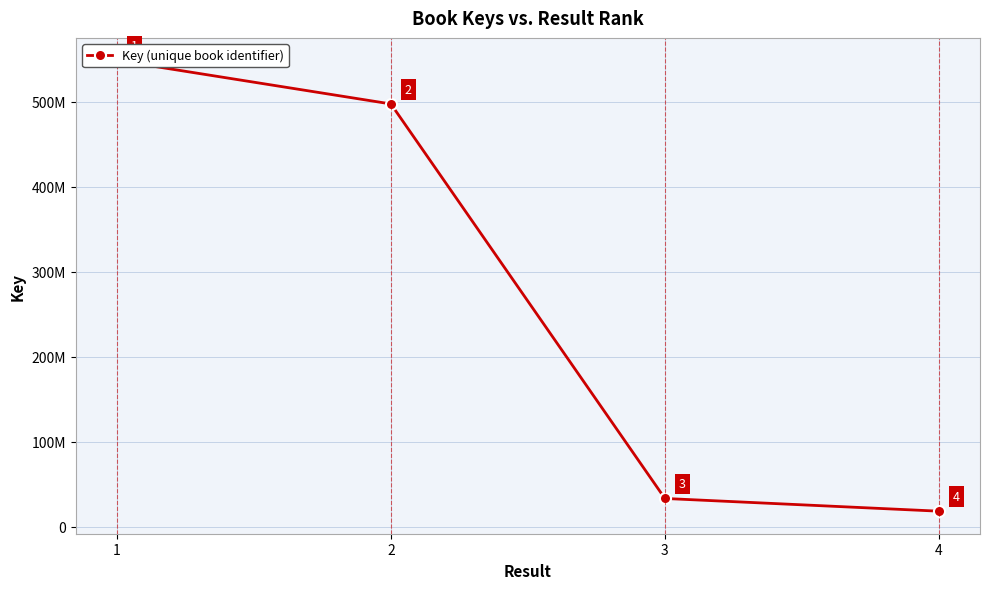

Does the chart have visible grid lines?

Yes